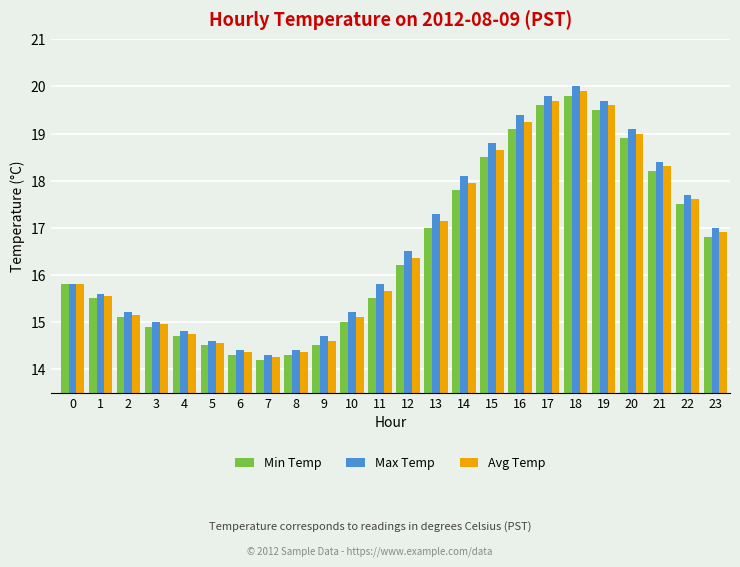

Between 15 and 20, which series saw the biggest shift?

Min Temp